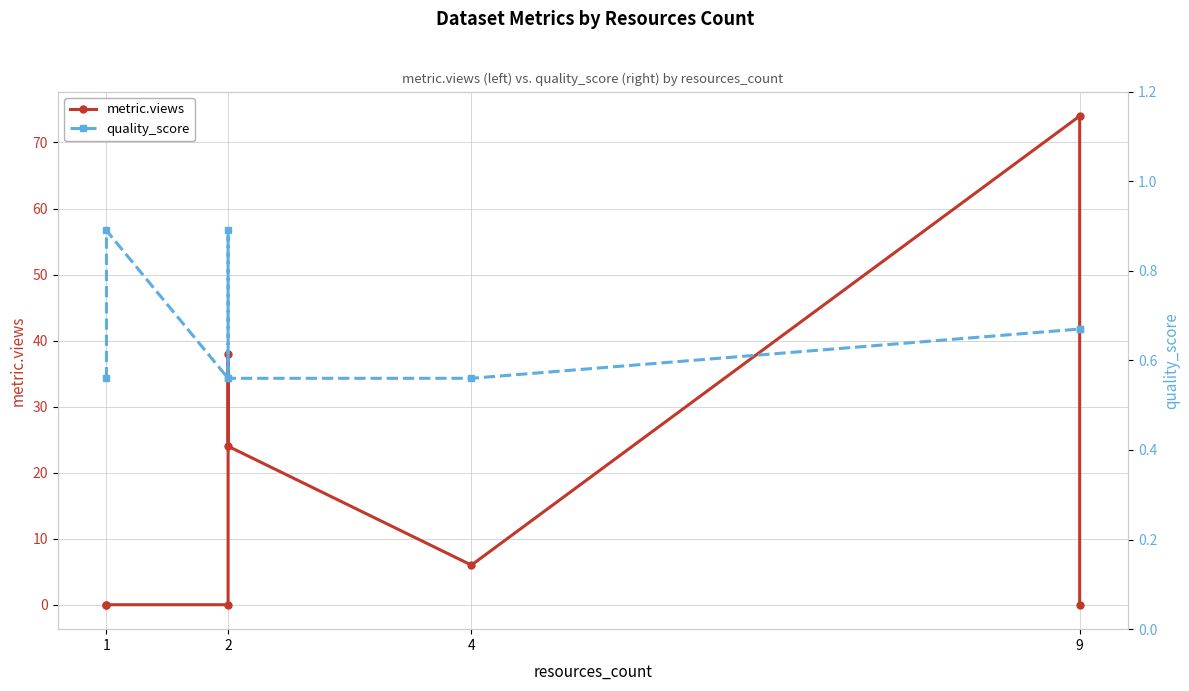

What is the difference between the quality_score values at 1 and 2?

0.3